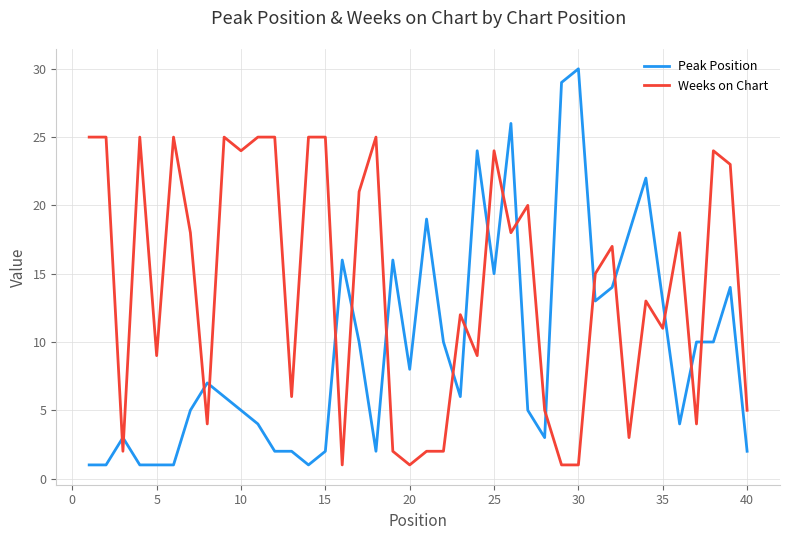

What is the highest value of the Peak Position series?

30